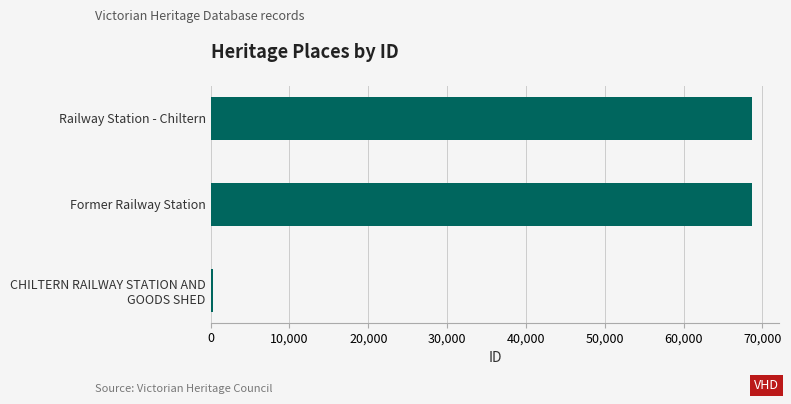

How many data points does each series have?

3